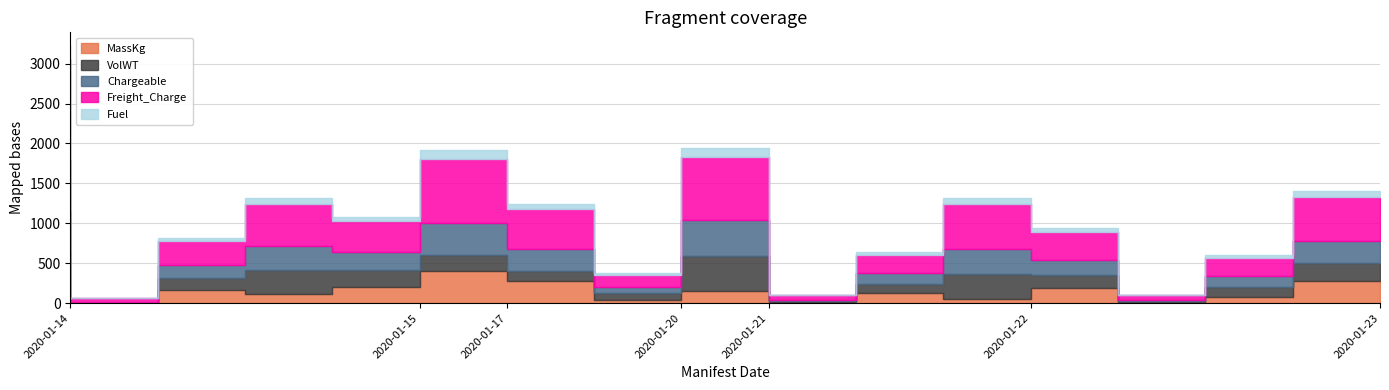

The value of Fuel at 2020-01-14 is 27.3. True or false?

False